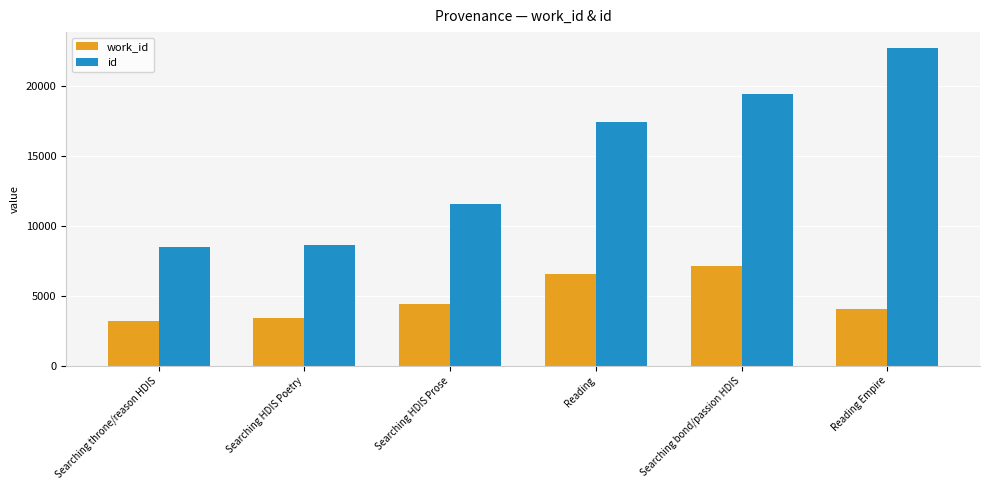

What is the maximum value for id?

22718